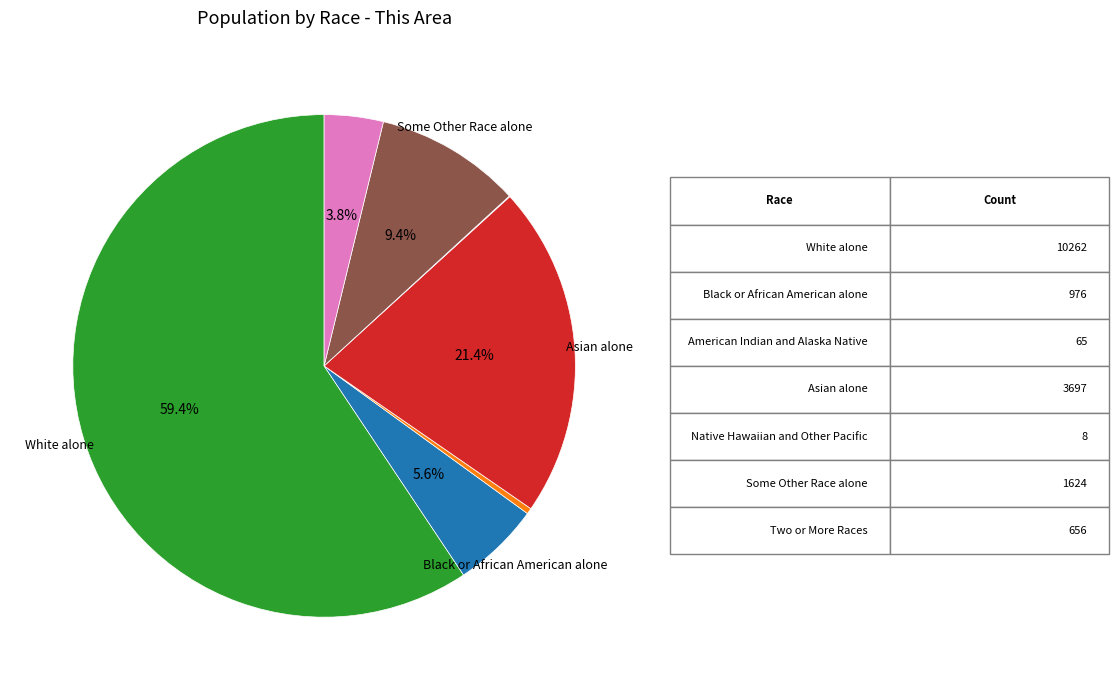

Is there a majority slice in this chart?

Yes